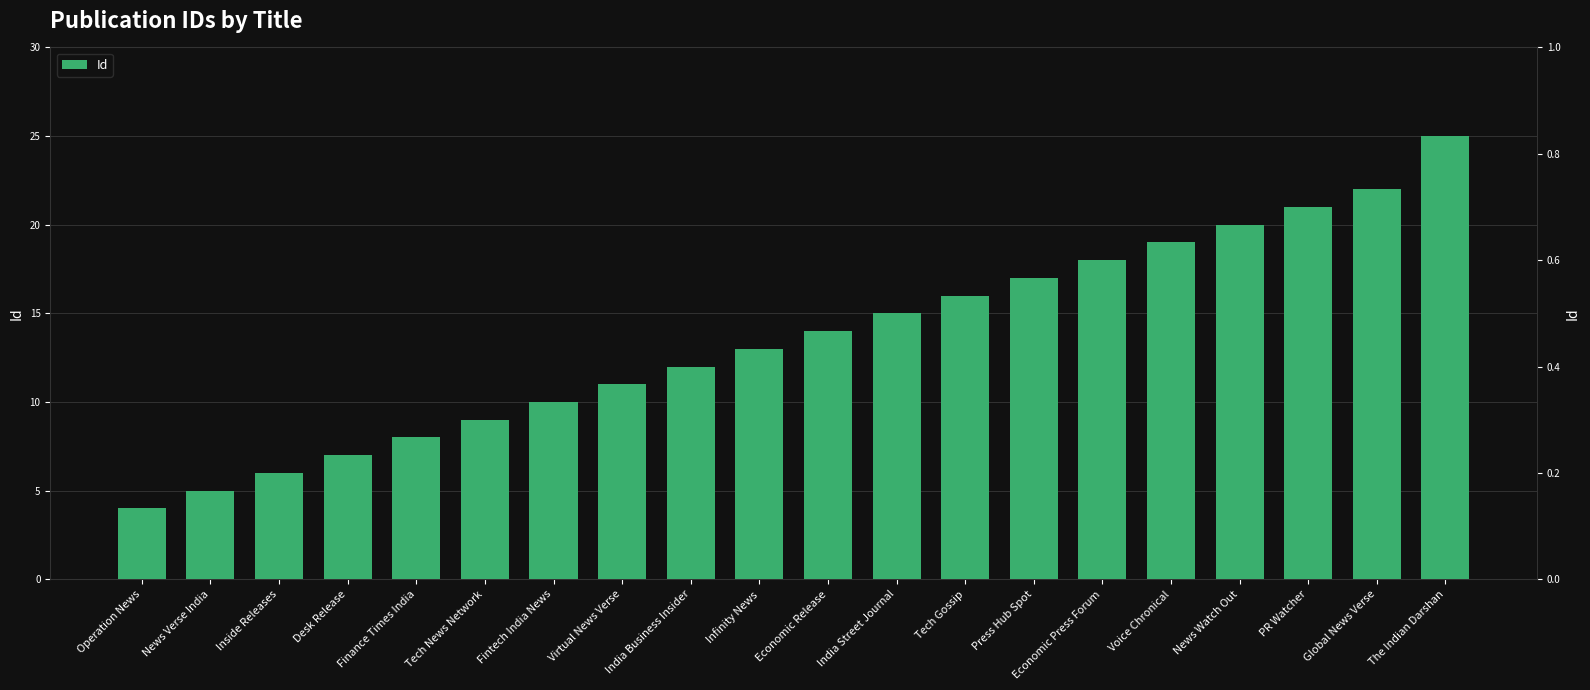

What position from the left is Voice Chronical?

16